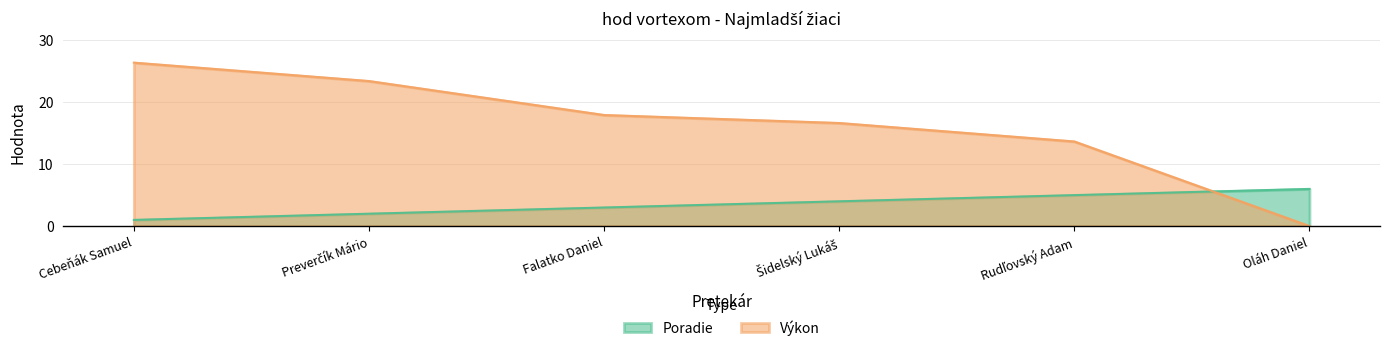

Which series has the largest range (max minus min)?

Výkon